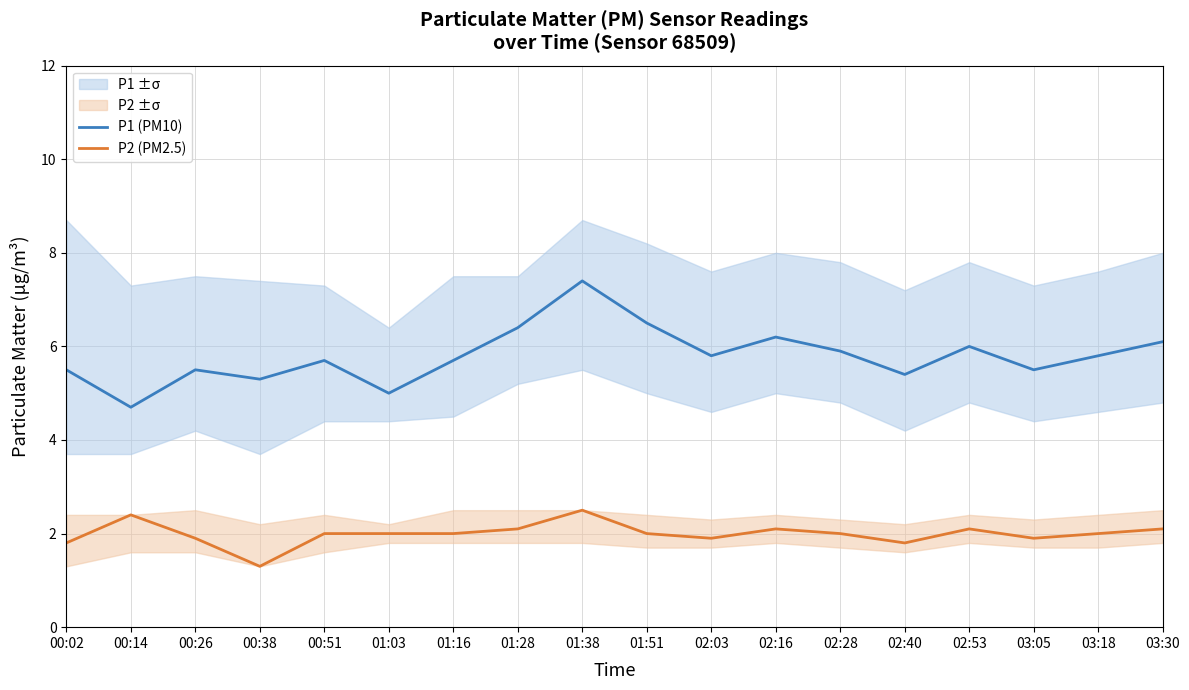

Rank the series by their maximum value, from highest to lowest.

P1 (PM10), P2 (PM2.5)